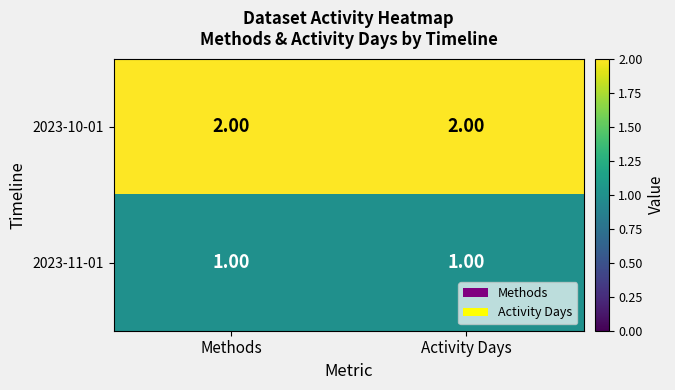

What is the sum of the 2023-10-01 values at Activity Days and Methods?

4